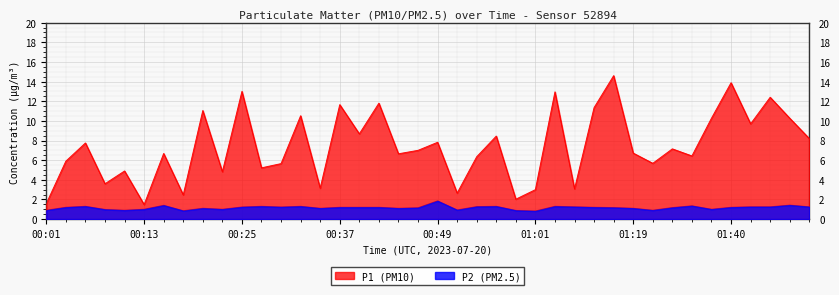

Where is the first local minimum for P2?

00:10